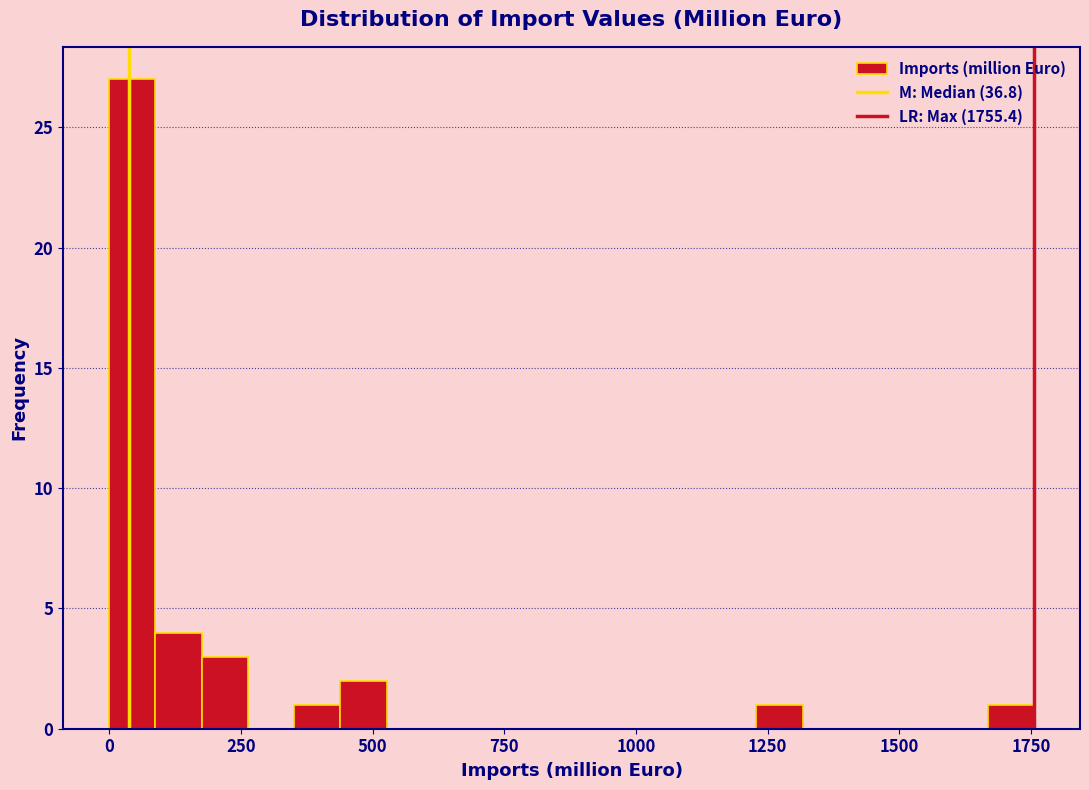

Around what value on the x-axis is the tallest bar? Give the approximate position of its centre, as read against the axis.

50